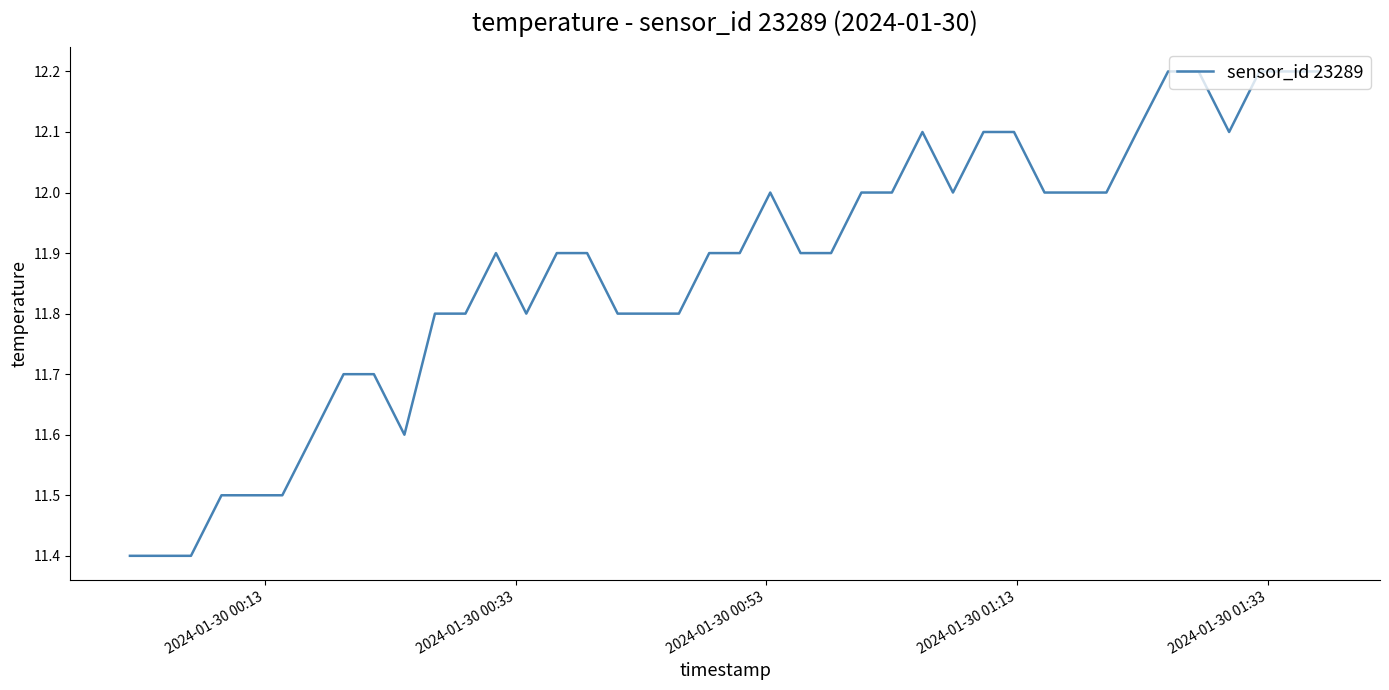

What is the maximum value shown in the chart?

12.2